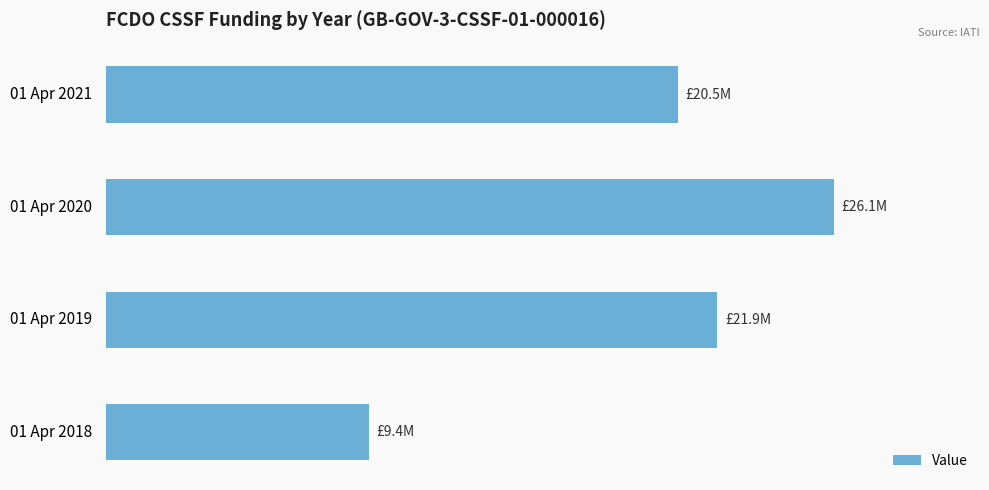

Are the bars horizontal?

Yes